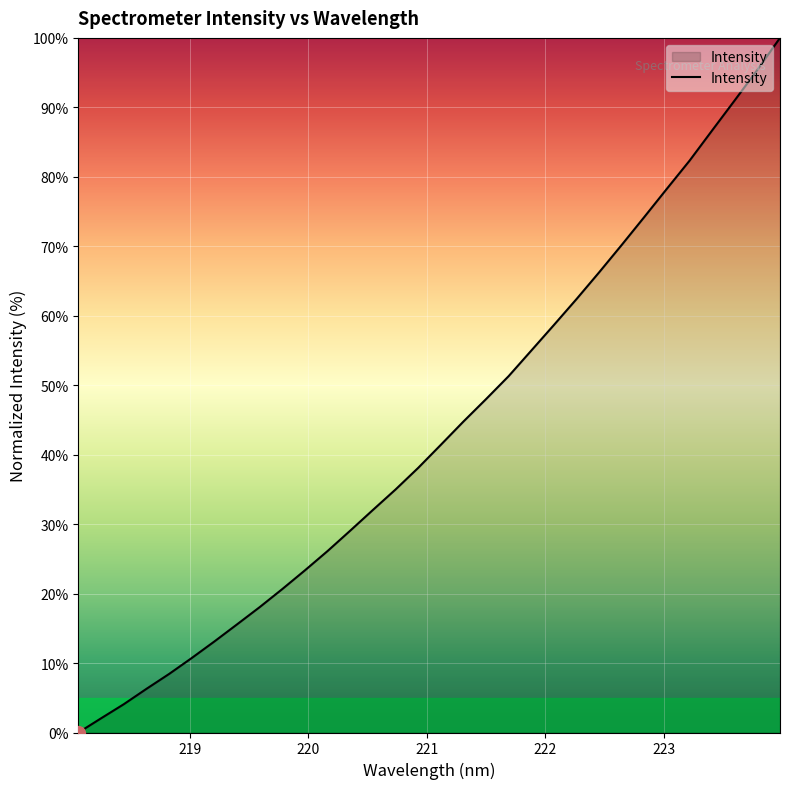

What is the difference between the maximum and minimum values?

100.0